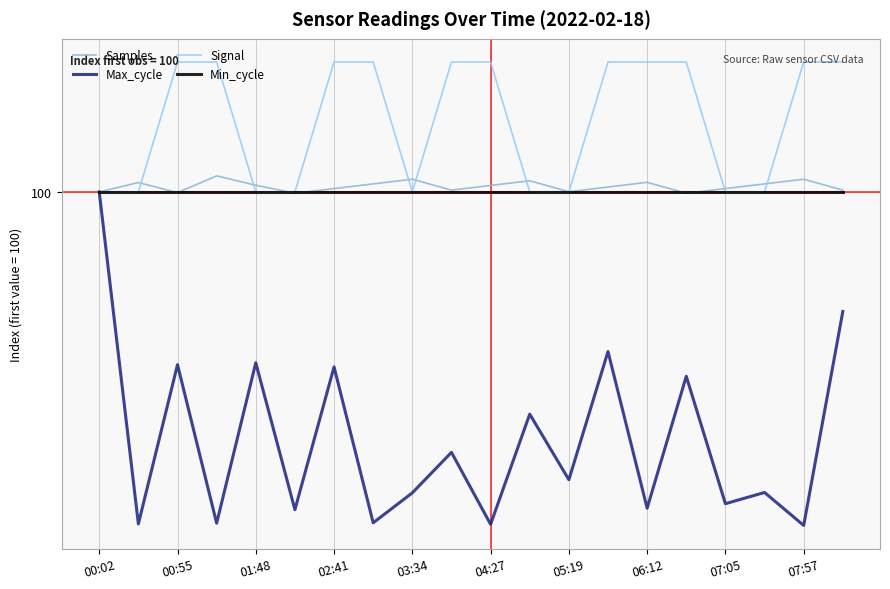

Does the chart display data point markers on the line(s)?

No